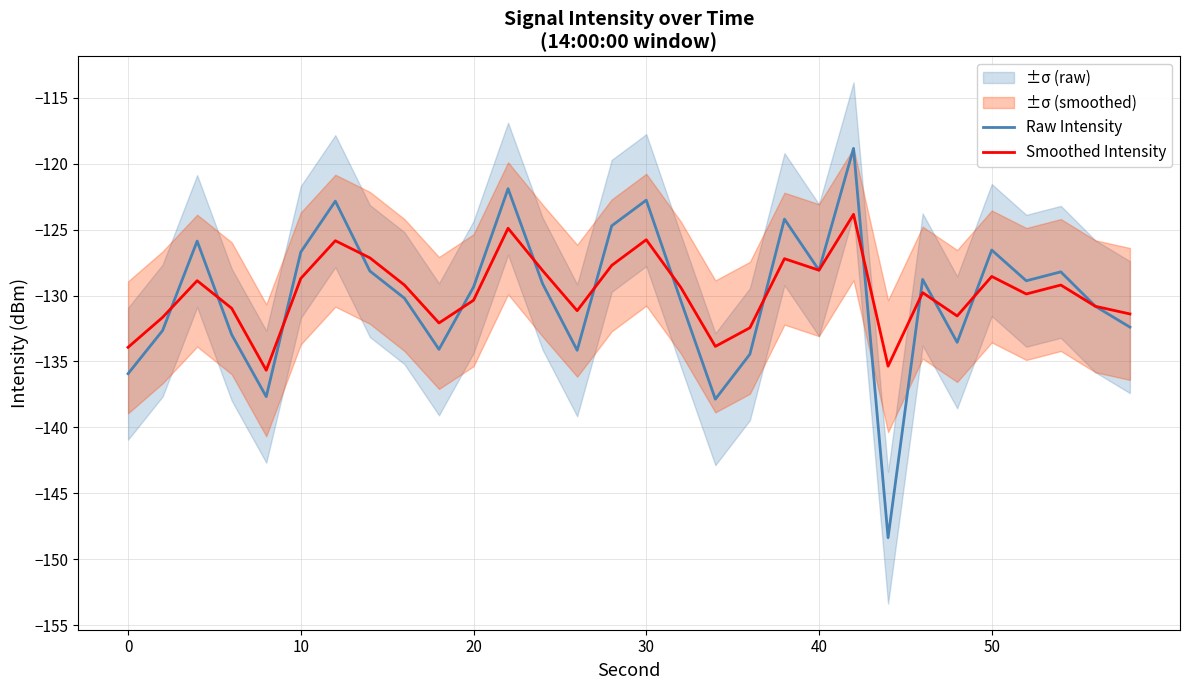

What value does the Smoothed Intensity series have at 50?

-128.6